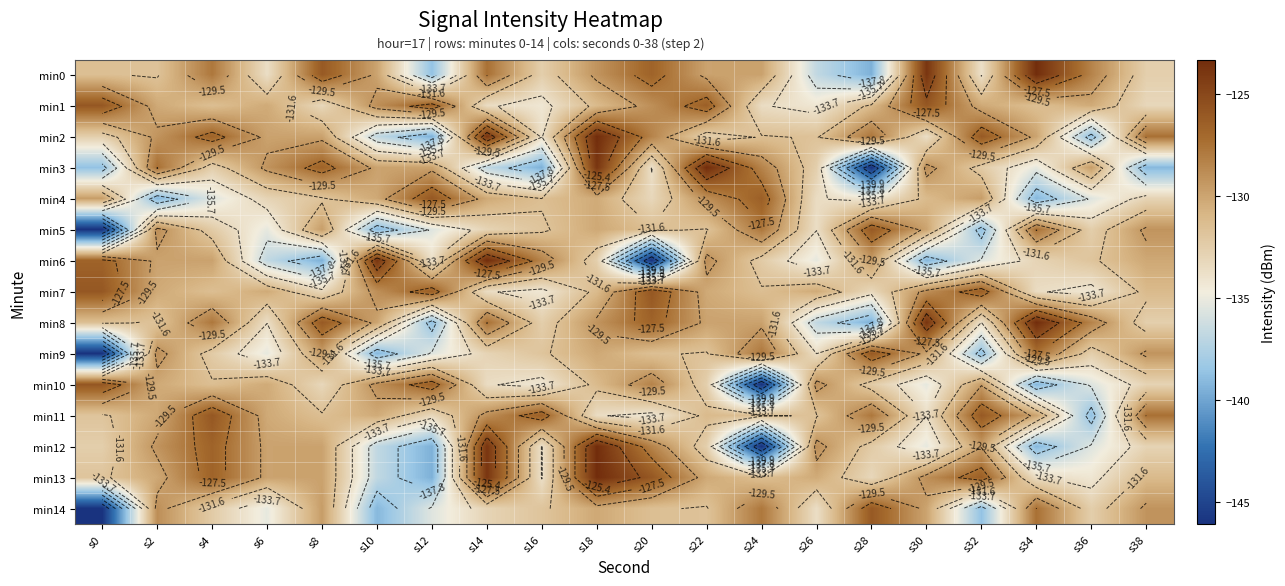

What is the sum of the min11 values at s22 and s12?

-264.3